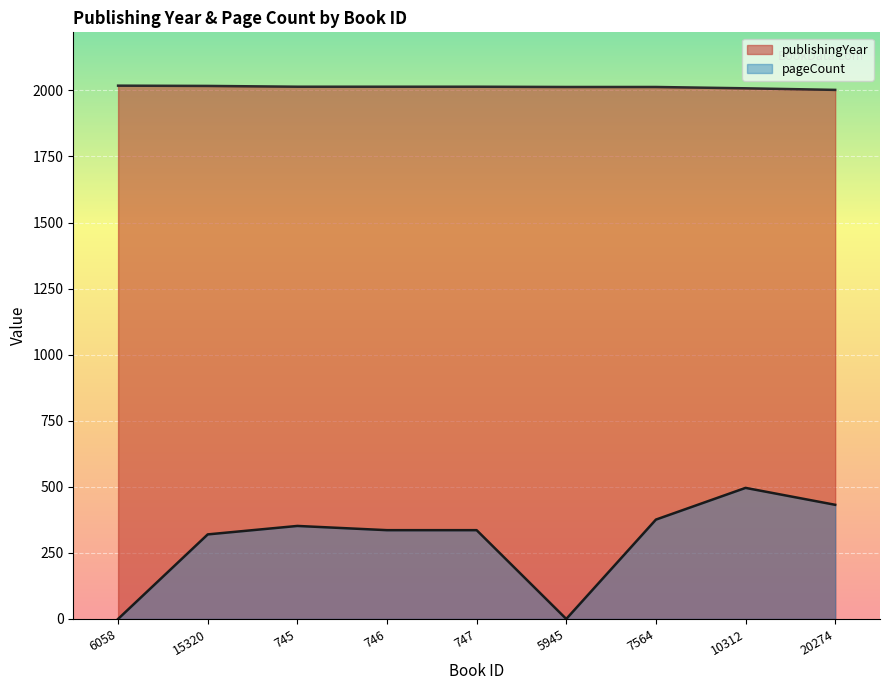

How many positive values does the pageCount series have?

7